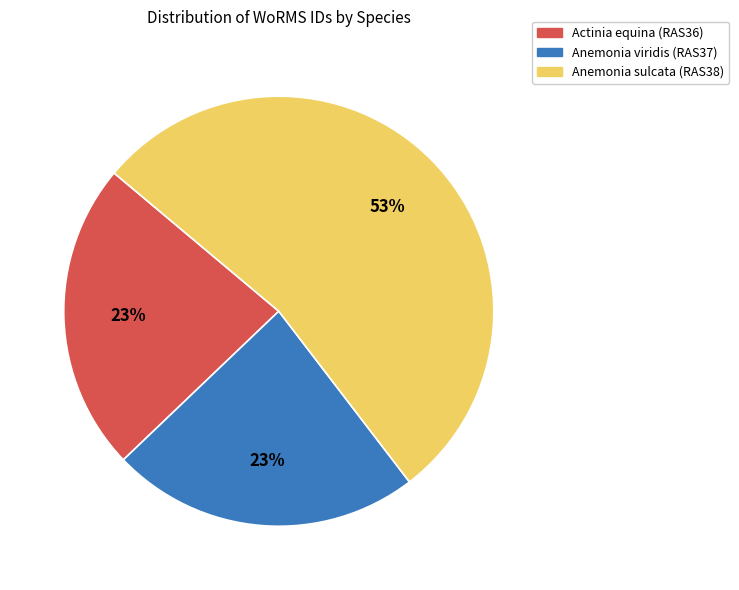

Is it true that Anemonia sulcata (RAS38) is 68% of the pie?

False